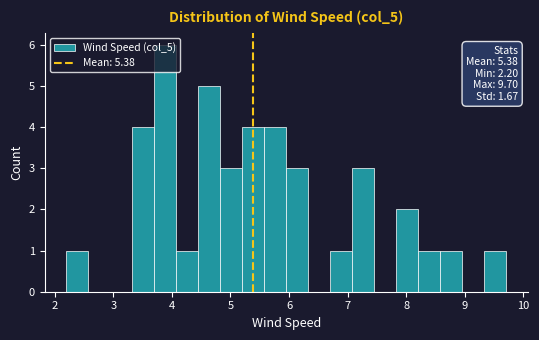

Read against the x-axis, roughly where is the centre of the tallest bar?

3.9